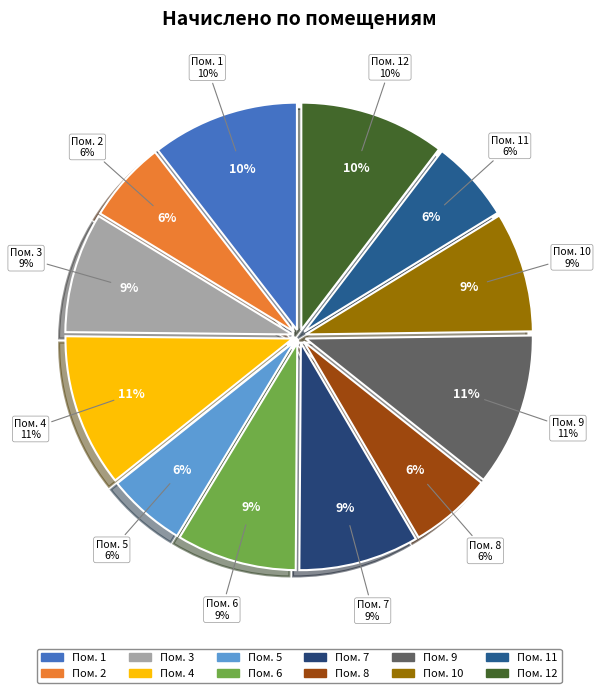

Which slice is the smallest?

5